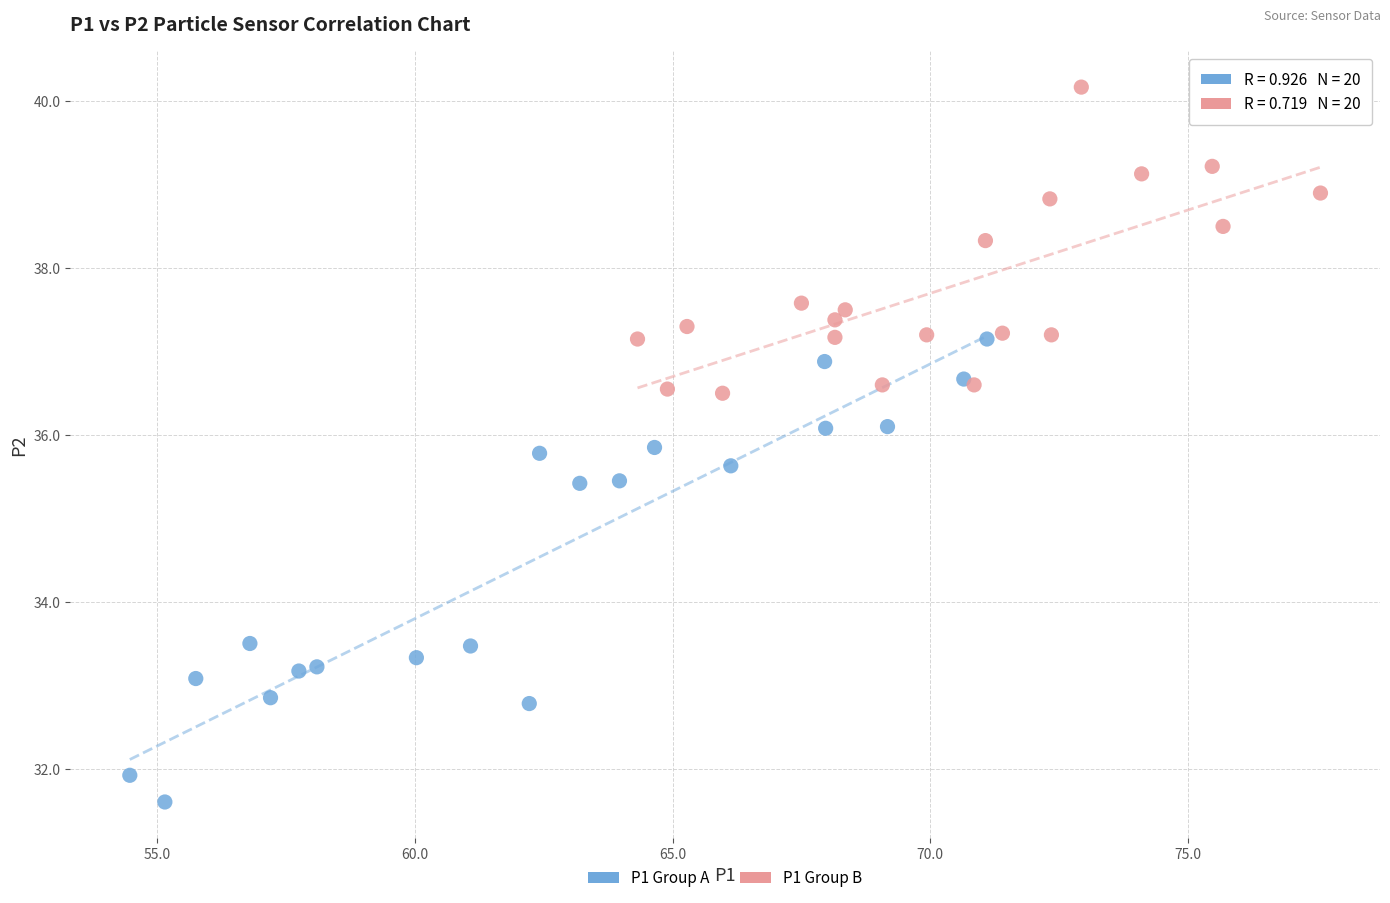

Which series contains the highest Y value?

P1 Group B